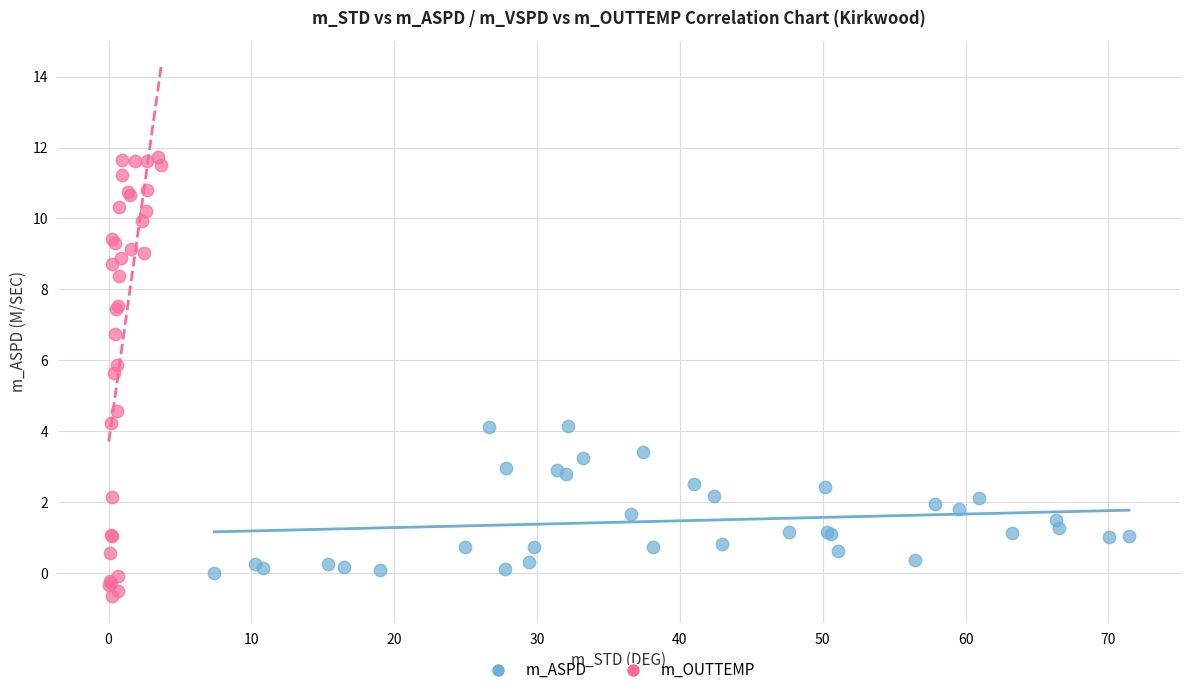

Which series contains the highest Y value?

m_OUTTEMP